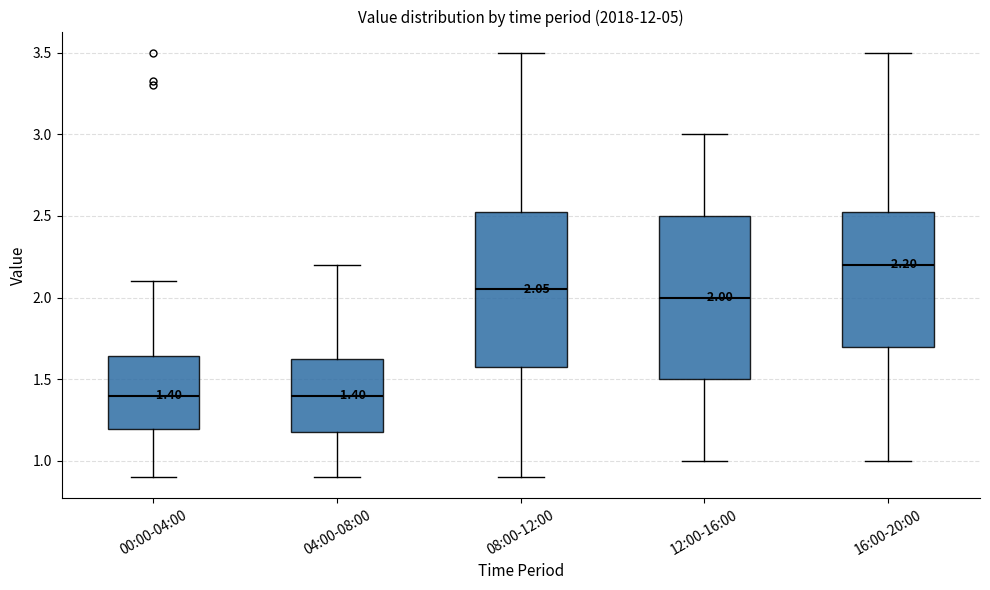

Which box is the tallest, from its lower edge to its upper edge?

12:00-16:00